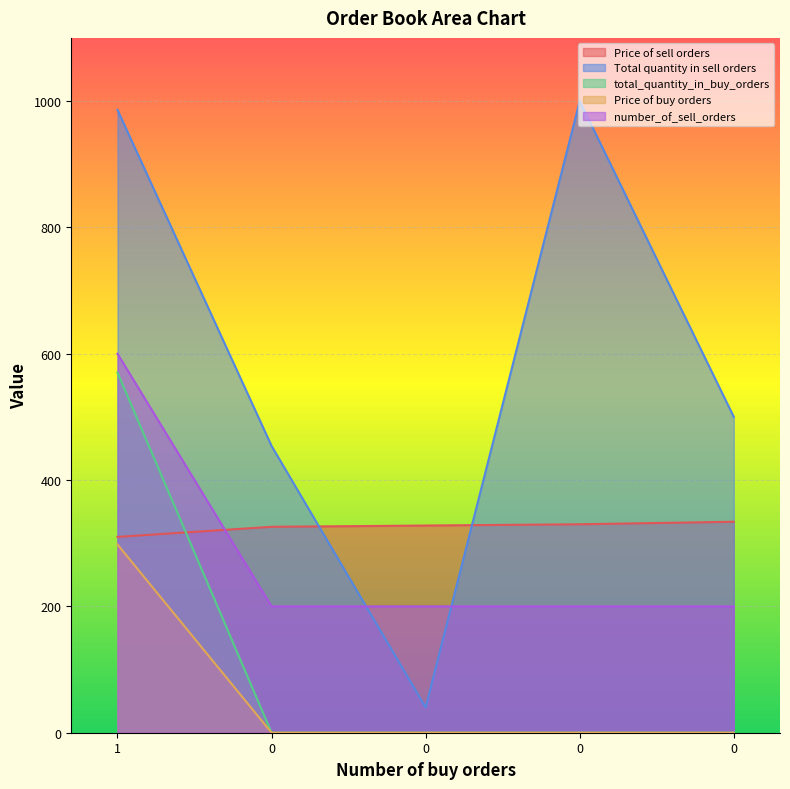

At which label does Price of buy orders reach its peak?

1